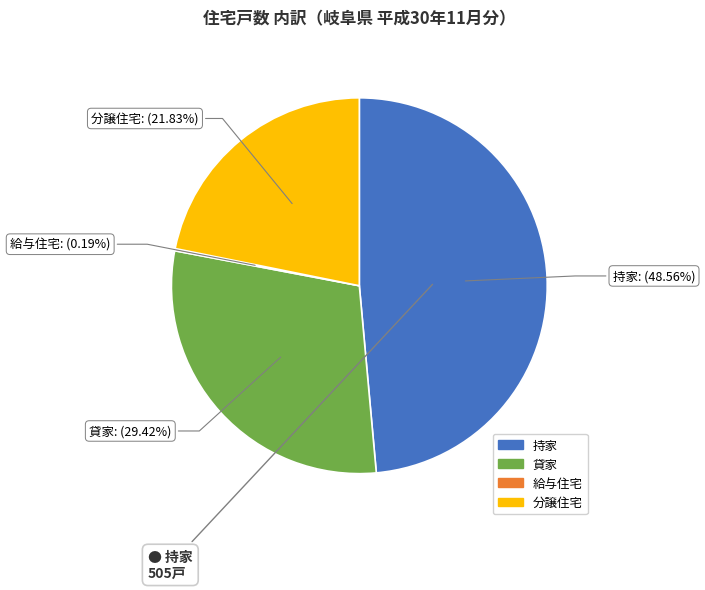

Is the sum of 持家 and 貸家 greater than half?

Yes